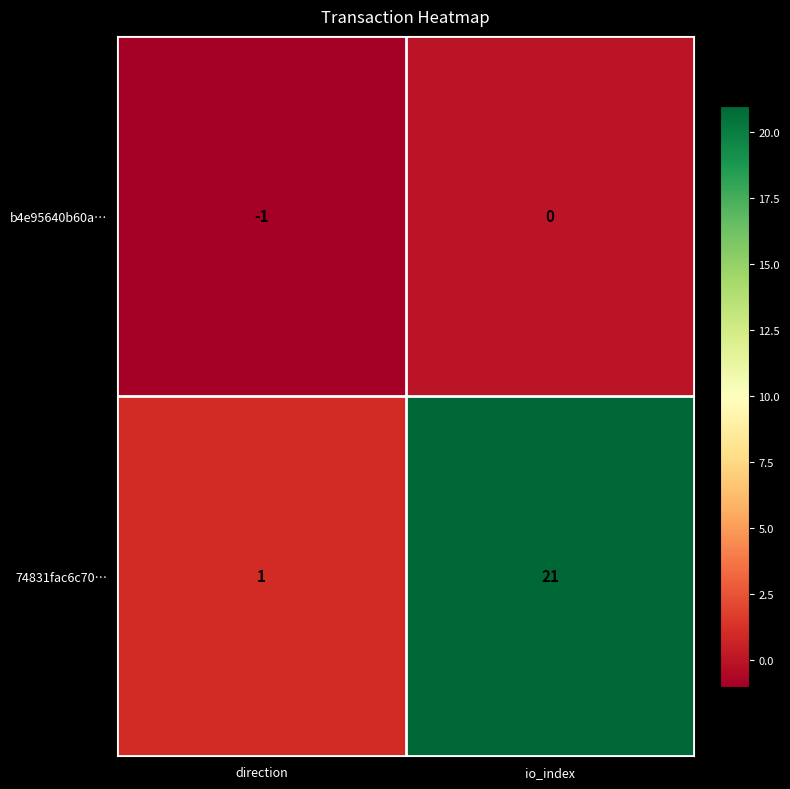

At how many categories does at least one series exceed 3?

1